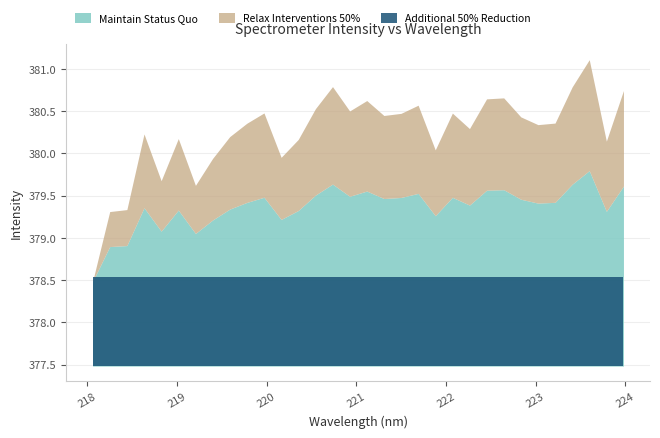

What is the greatest value displayed?

381.1